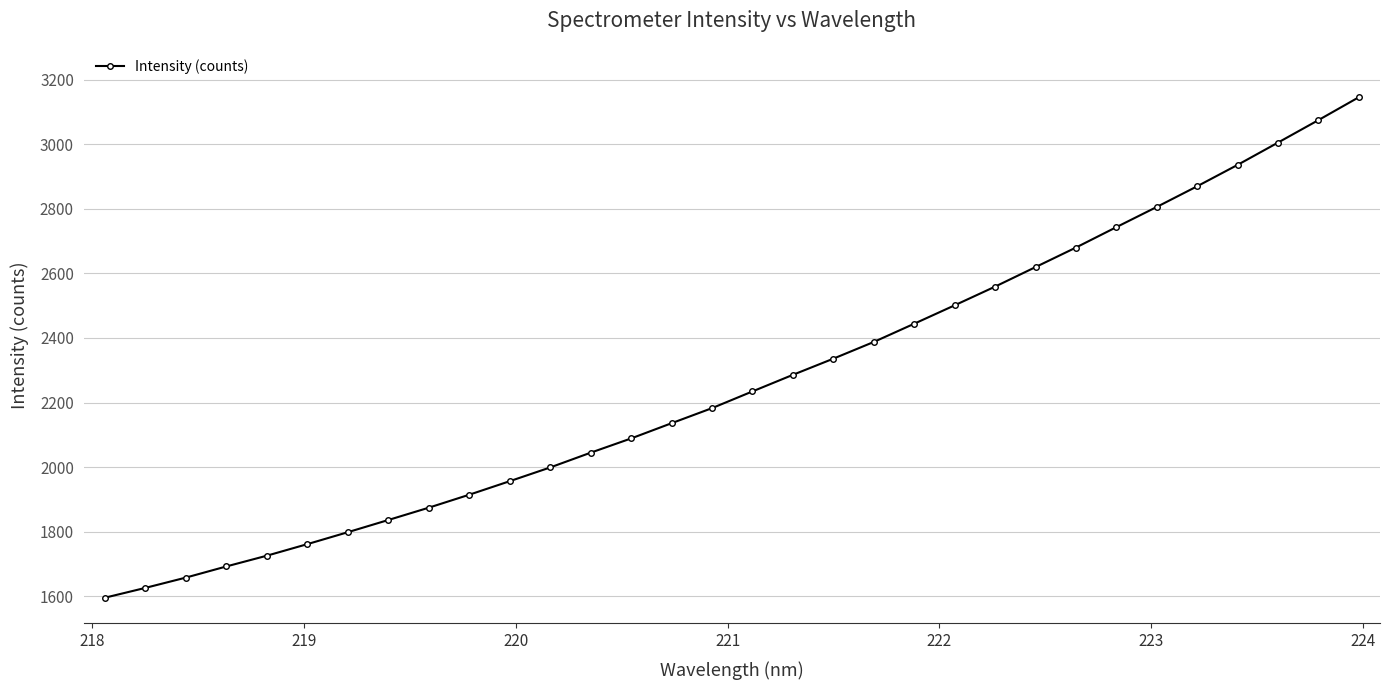

What is the average value?

2266.3